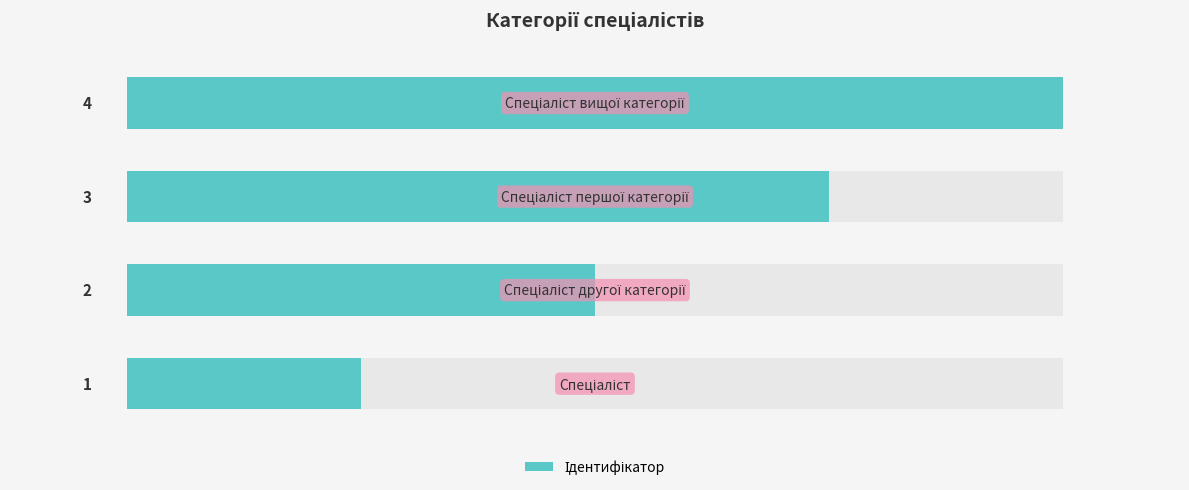

Reading left to right, transcribe all the data shown in this chart.

1	2	3	4